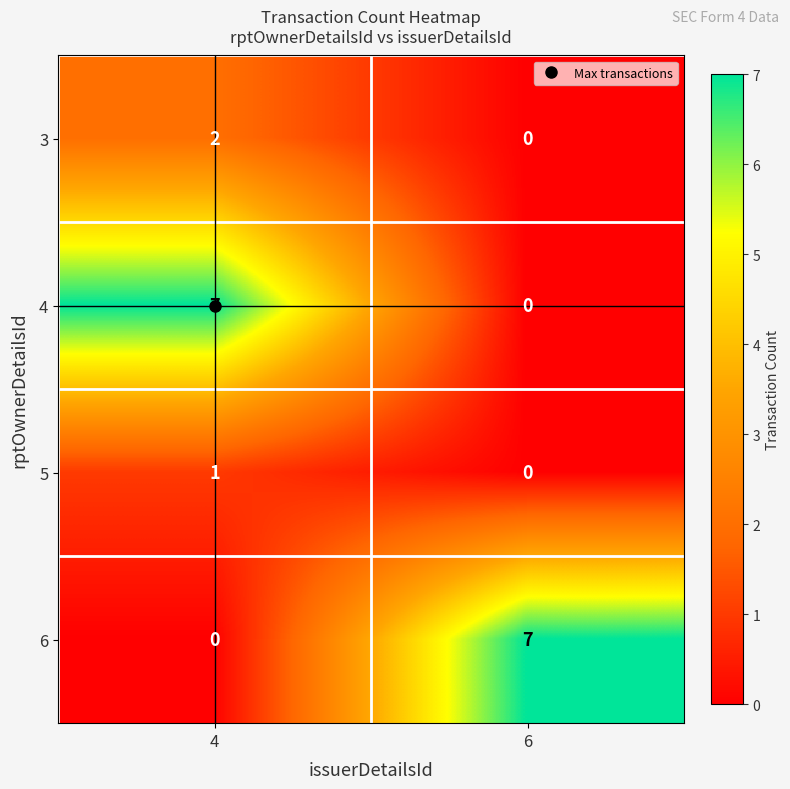

What is the difference between the maximum and minimum values in the 4 series?

7